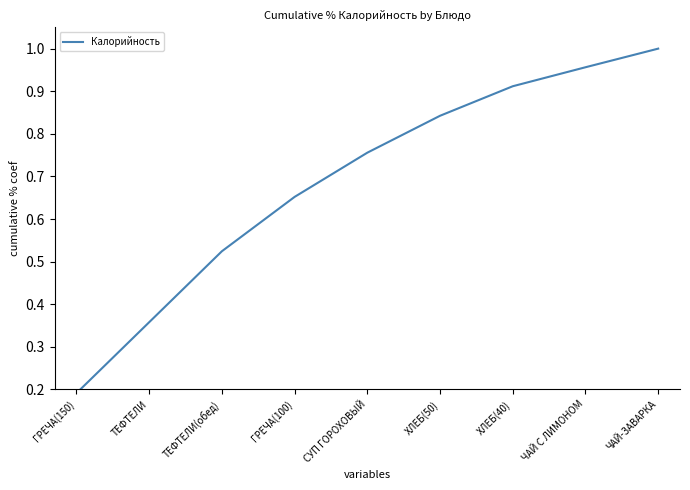

Read the value at ТЕФТЕЛИ(обед).

0.5